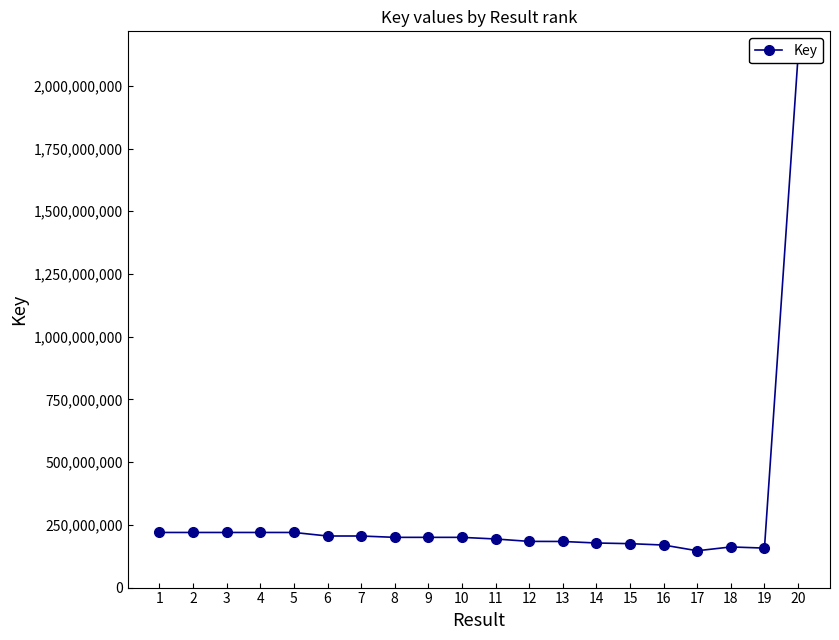

At which category does the chart reach its peak across all series?

20